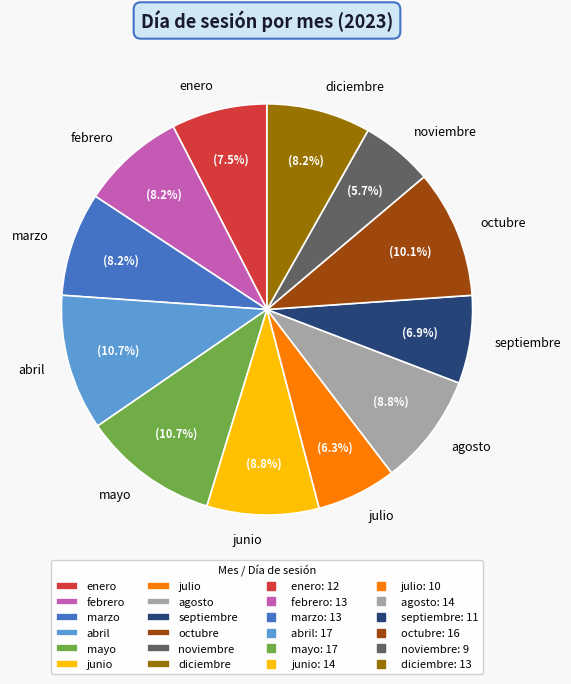

To the nearest percent, what is the combined percentage of noviembre and marzo?

14%